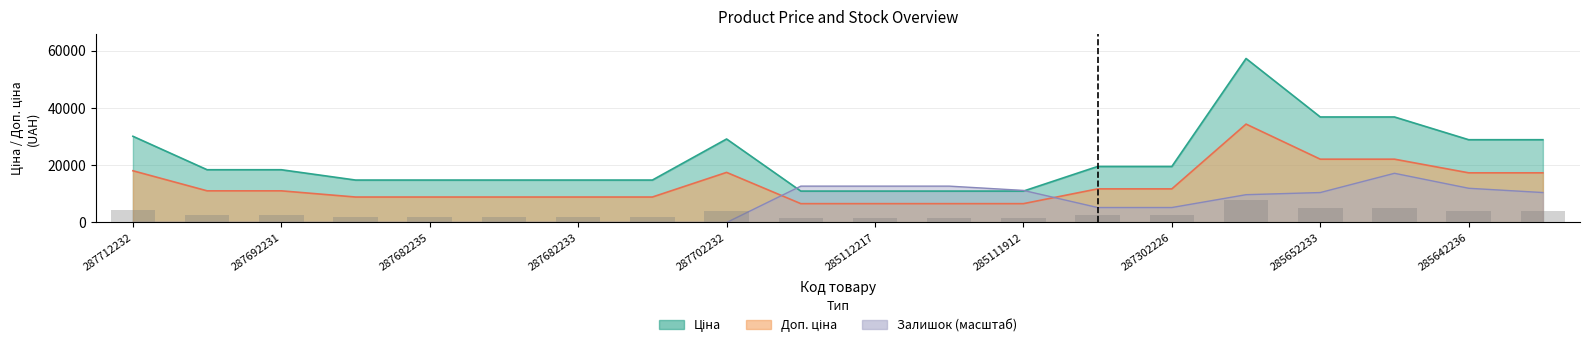

The Ціна series shows 17730.3 at 287302226. True or false?

False